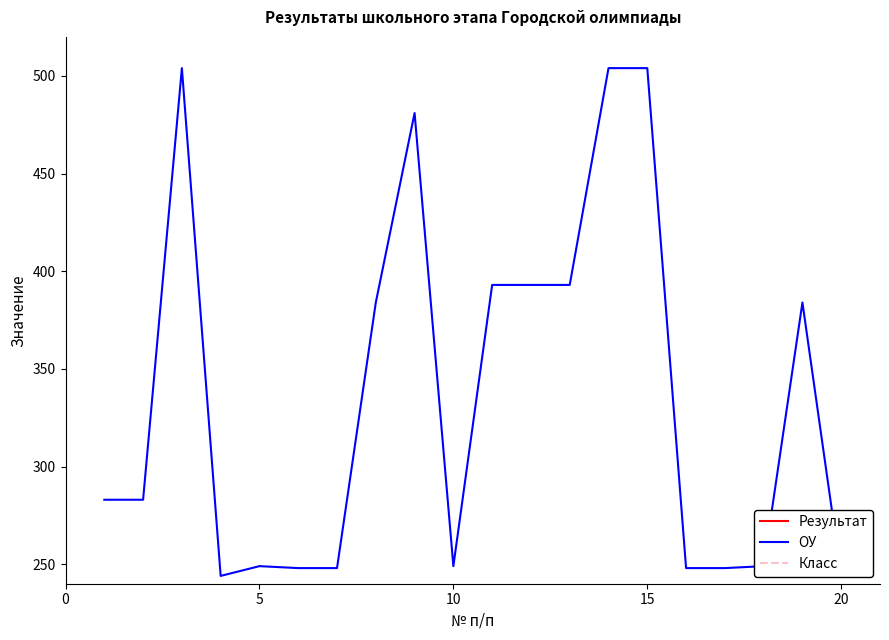

True or false: Результат and ОУ intersect in this chart.

False